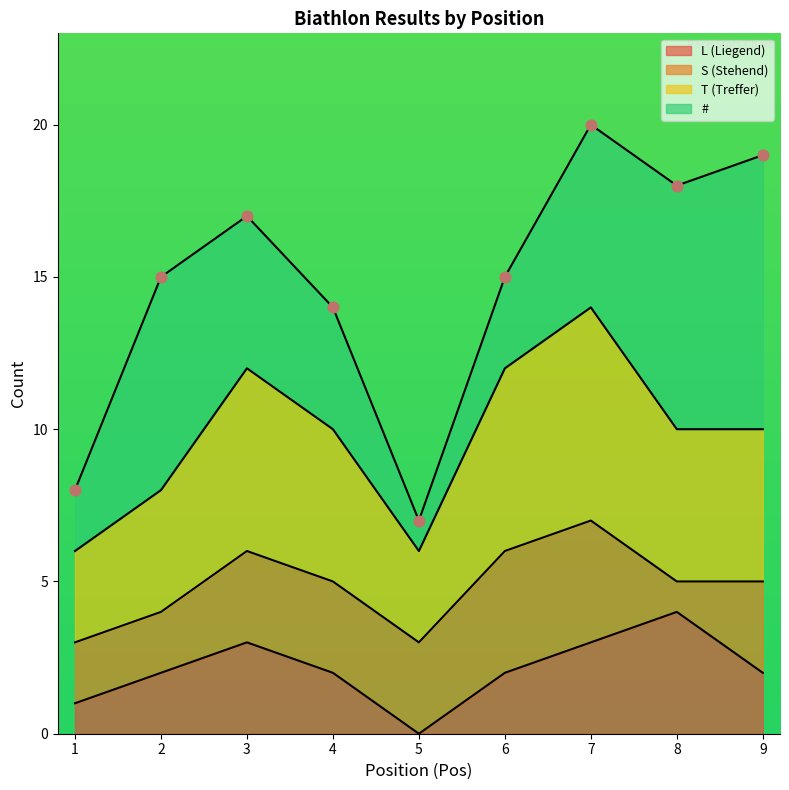

The value of L (Liegend) at 7 is 3. True or false?

True